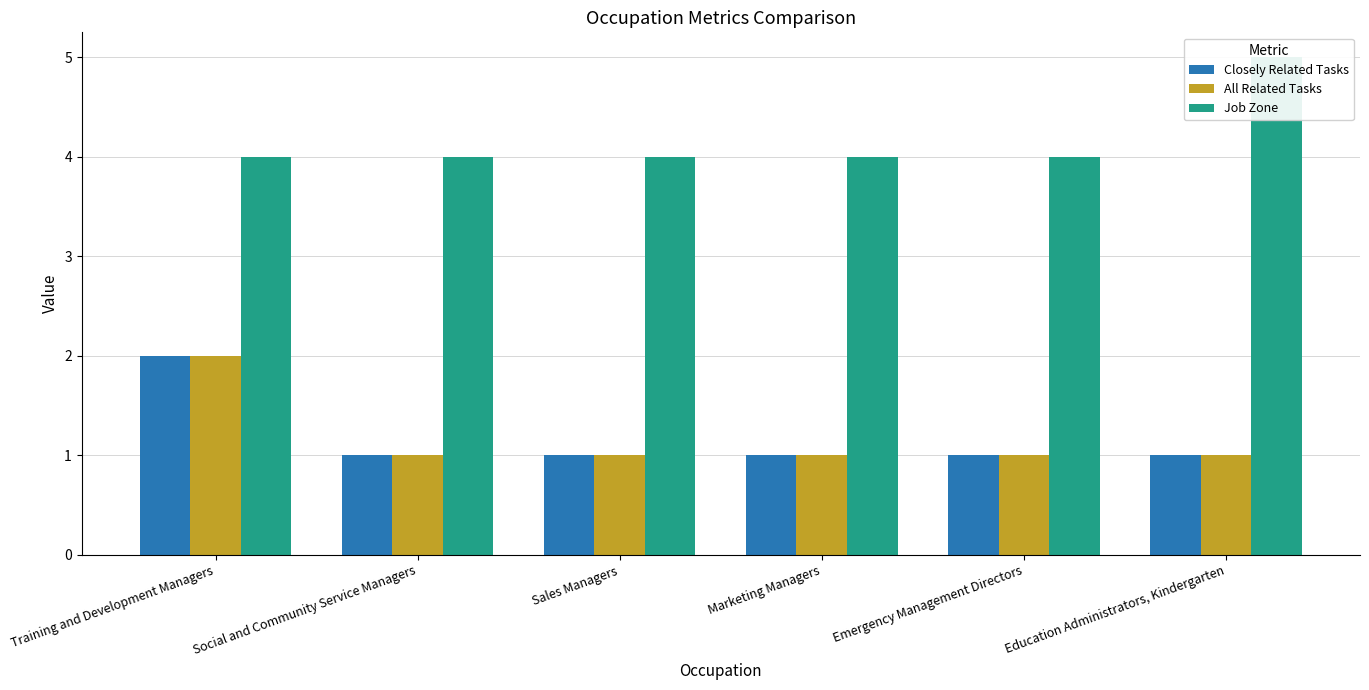

Count the number of categories in the chart.

6